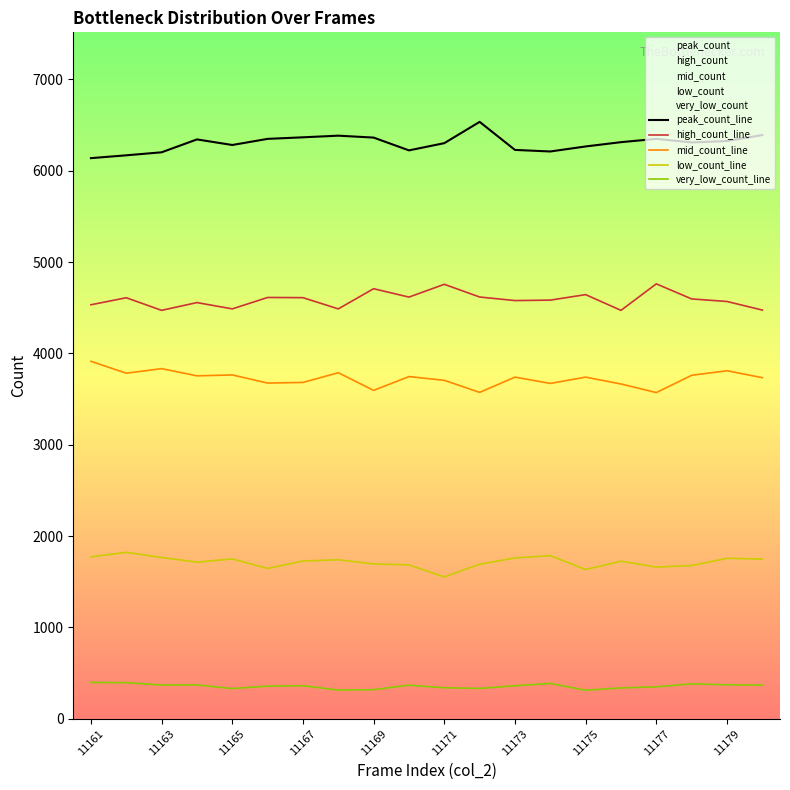

In high_count_line, how many points are higher than both neighbors (excluding endpoints)?

7